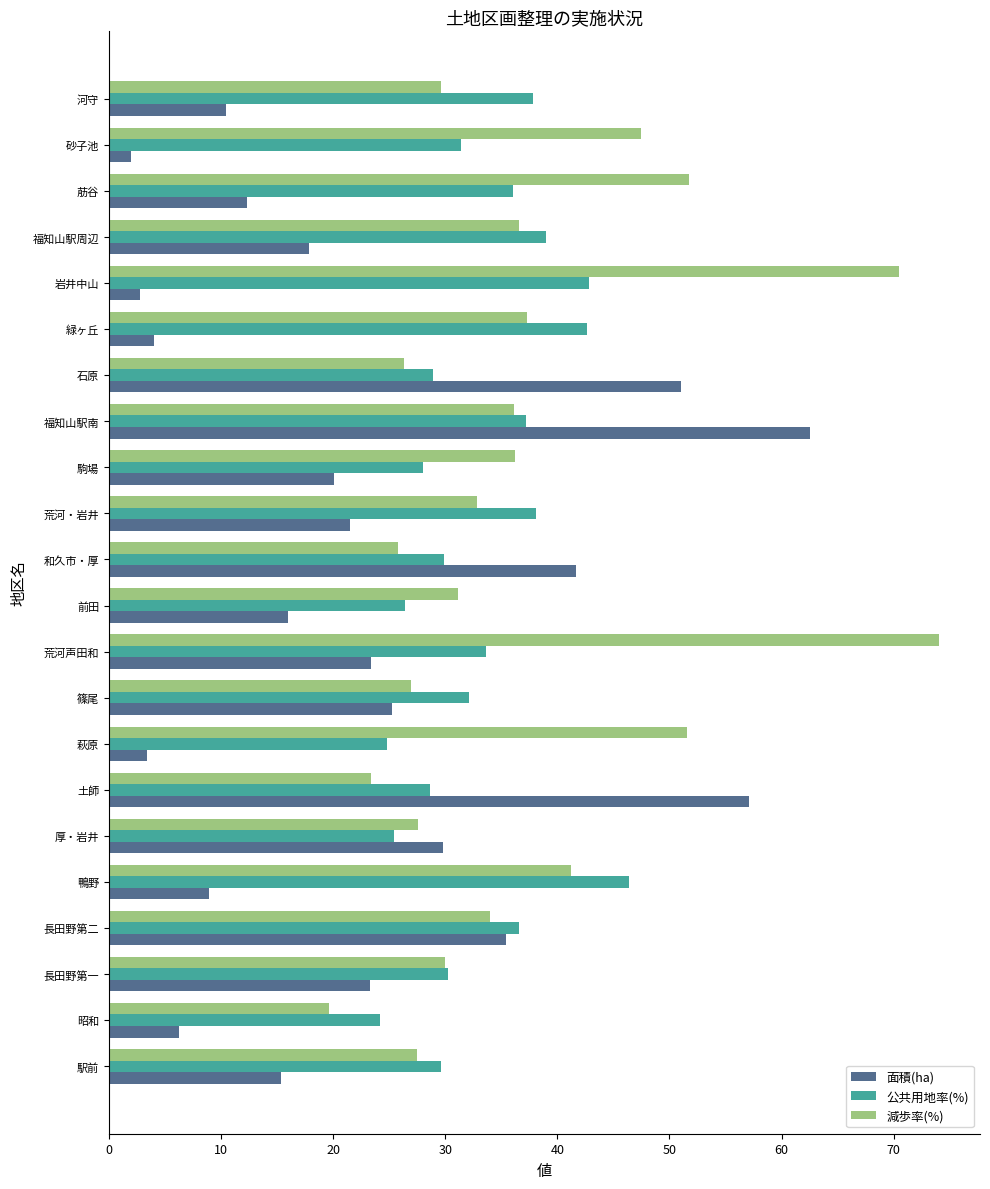

The value of 公共用地率(%) at 篠尾 is 32.1. True or false?

True